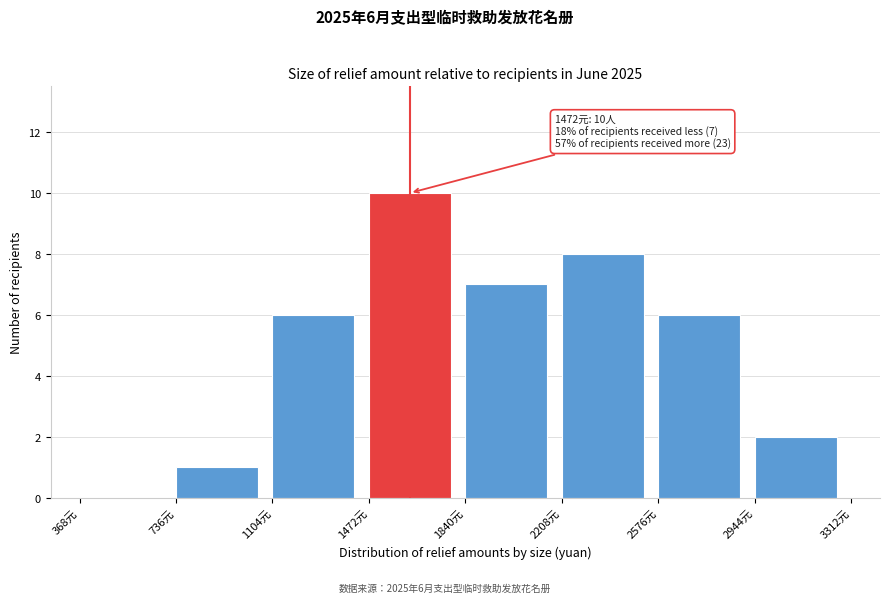

Over which range of the x-axis is the bar tallest?

1450 to 1850